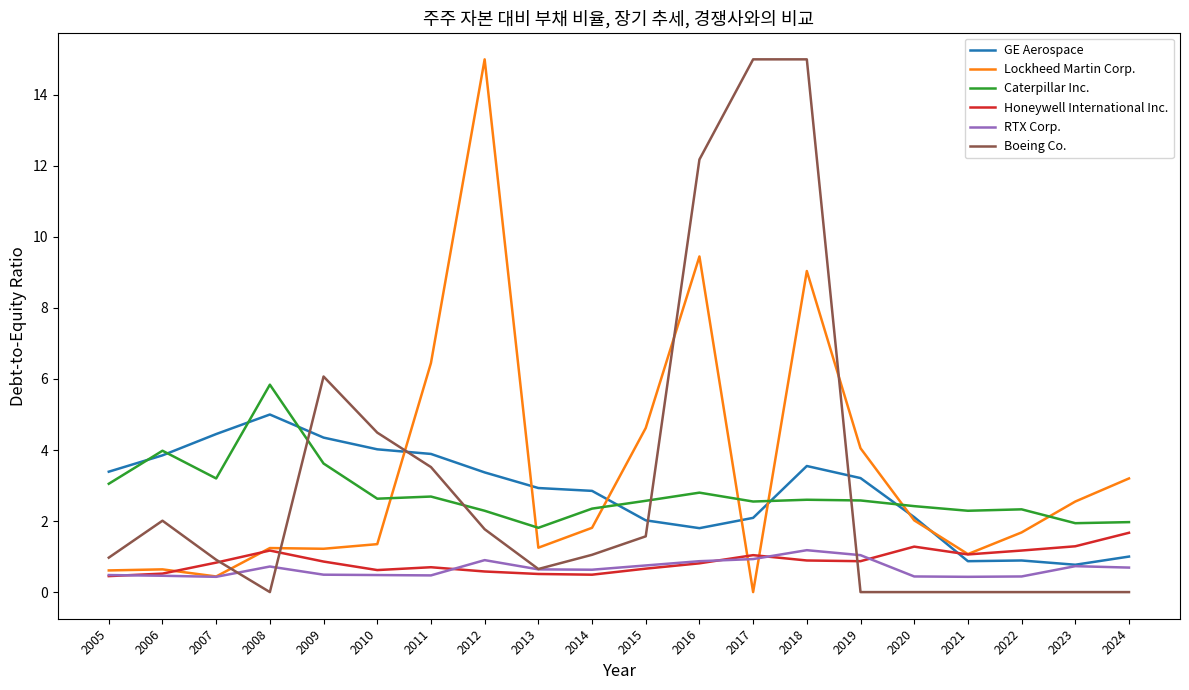

What is the greatest value displayed?

15.0